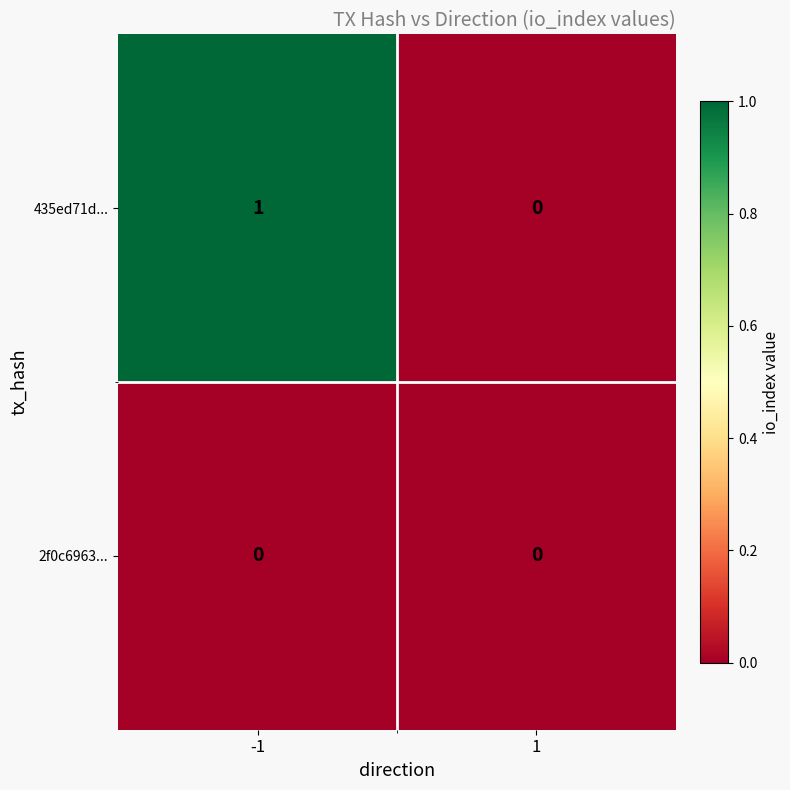

Rank the series by their maximum value, from highest to lowest.

435ed71d..., 2f0c6963...